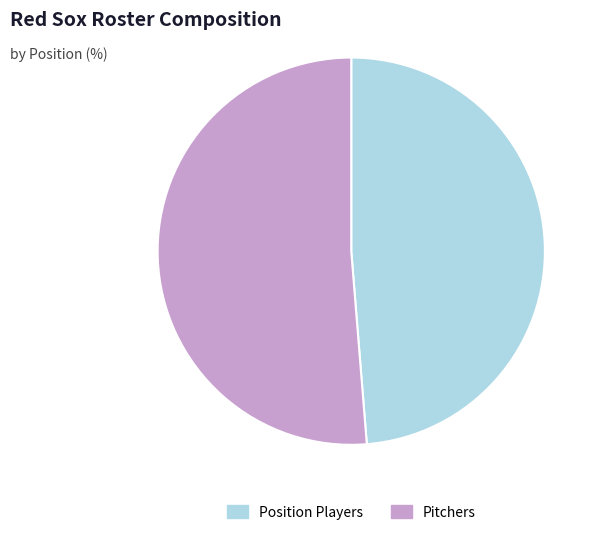

Combined, do Pitchers and Position Players account for over 50%?

Yes